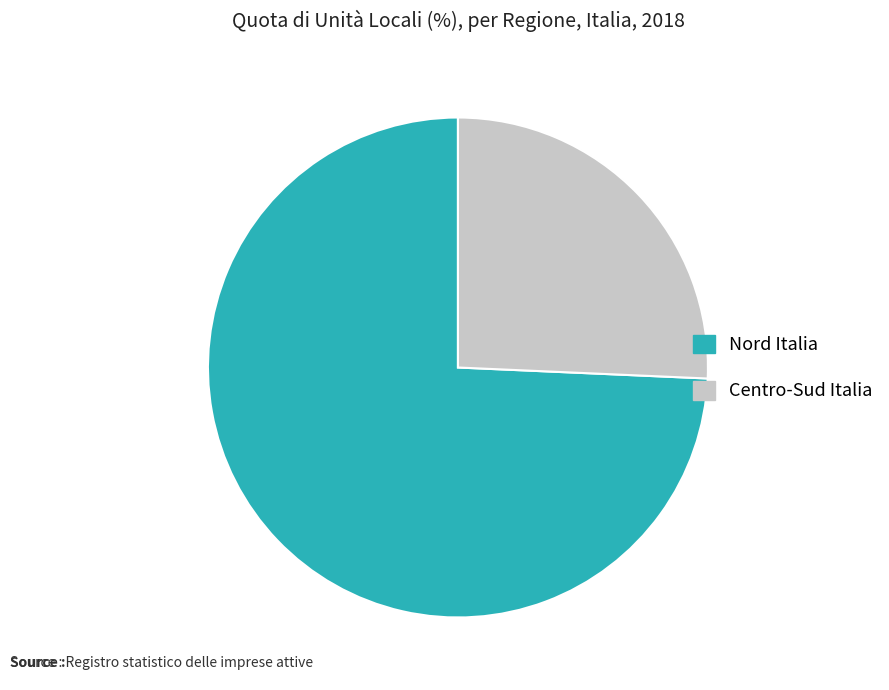

Count the number of slices in the pie.

2